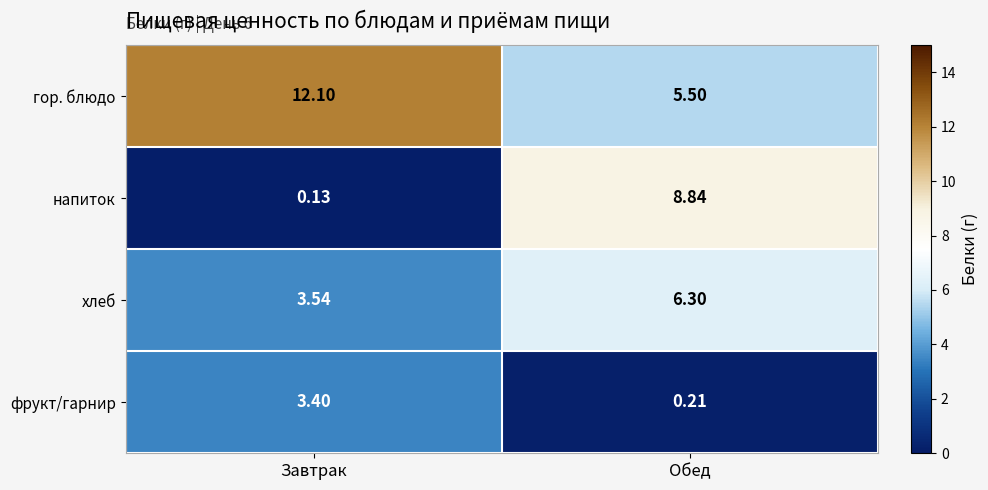

Rank the series at Обед from lowest to highest value.

фрукт/гарнир, гор. блюдо, хлеб, напиток